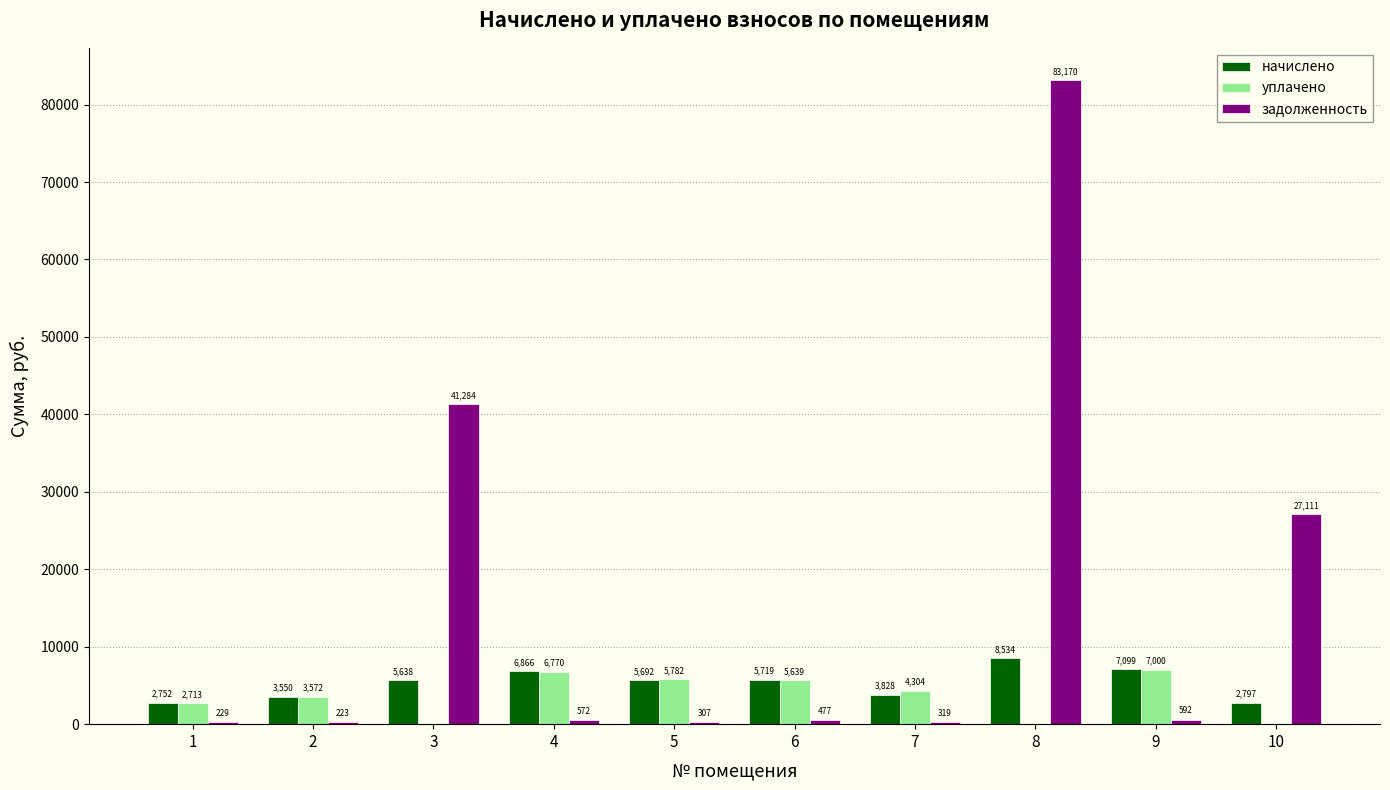

What is the total value across all series at 1?

5694.6